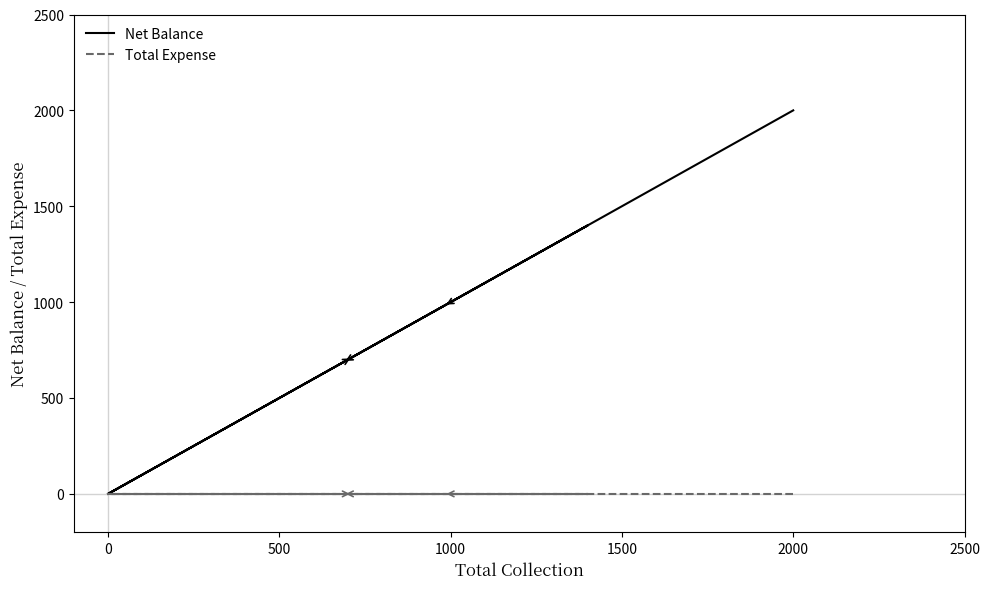

What are all the series names shown in the legend?

Net Balance, Total Expense